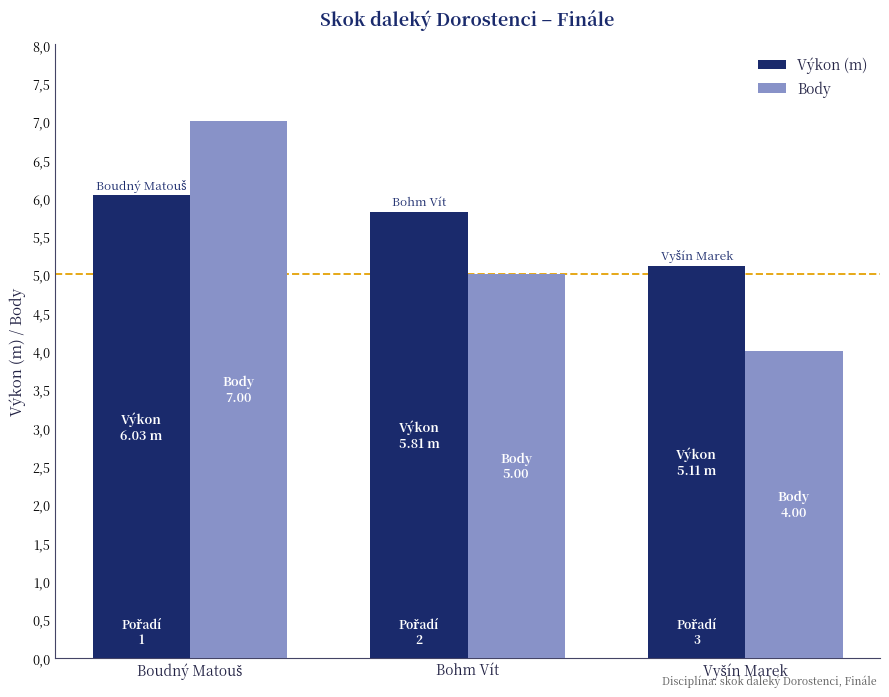

What are all the series names shown in the legend?

Výkon (m), Body